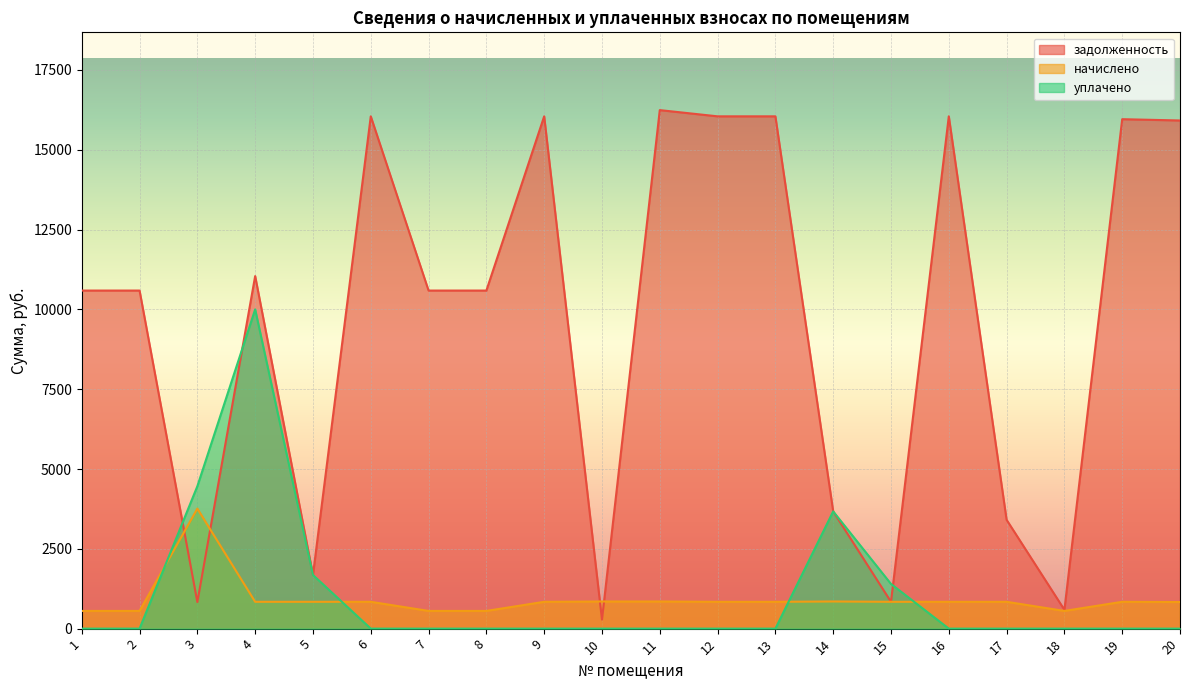

Count the number of categories in the chart.

20